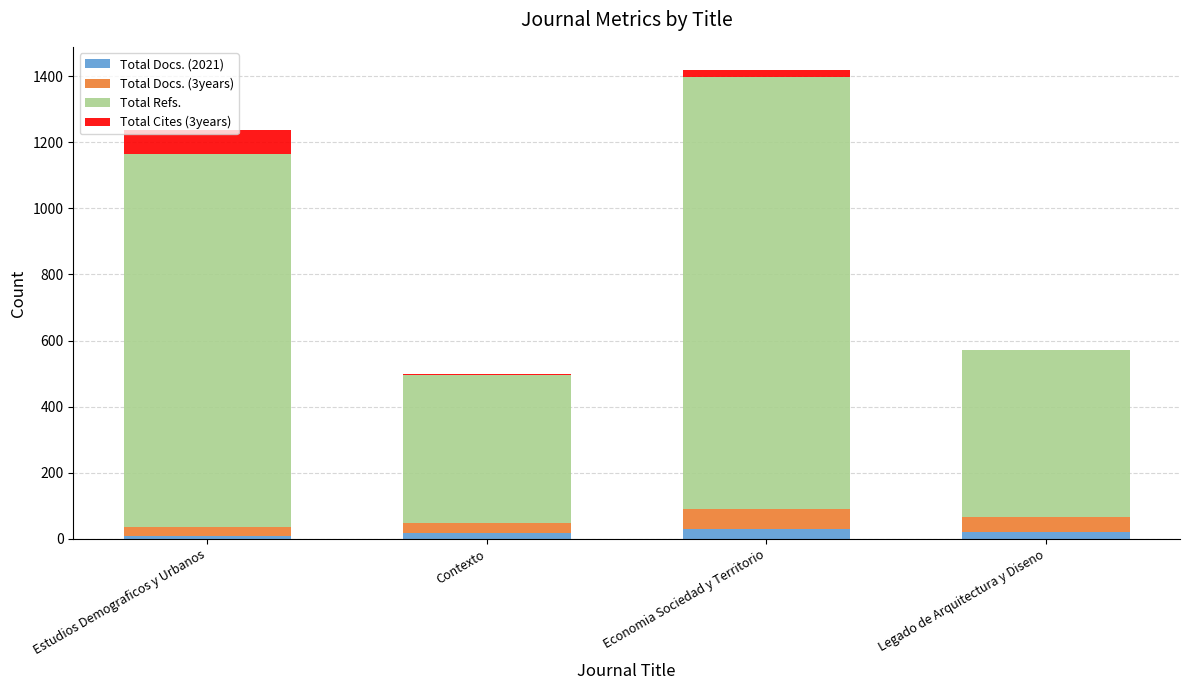

What is the highest value of the Total Docs. (2021) series?

31